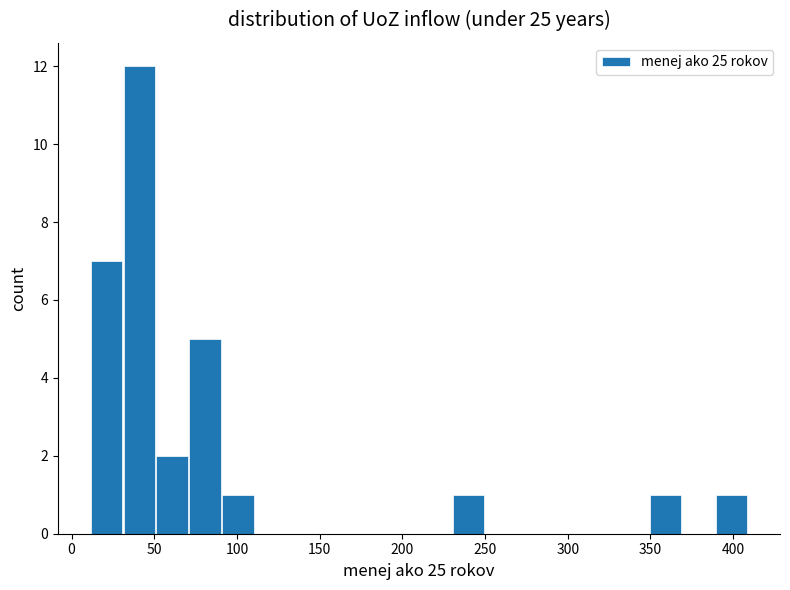

Around what value on the x-axis is the tallest bar? Give the approximate position of its centre, as read against the axis.

40